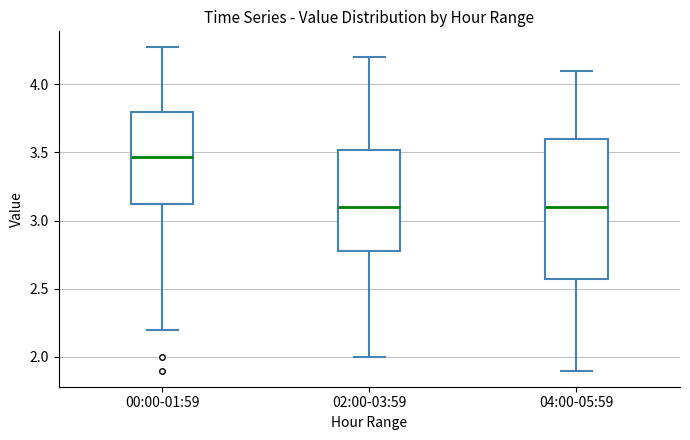

Reading left to right, read every box against the y-axis: the position of its median line, the range the box covers, and the ends of its whiskers. The values are not printed on the chart, so give them approximately, as read against the axis.

00:00-01:59: median 3.45, box 3.10 to 3.80, whiskers 2.20 to 4.25
02:00-03:59: median 3.10, box 2.80 to 3.50, whiskers 2.00 to 4.20
04:00-05:59: median 3.10, box 2.60 to 3.60, whiskers 1.90 to 4.10